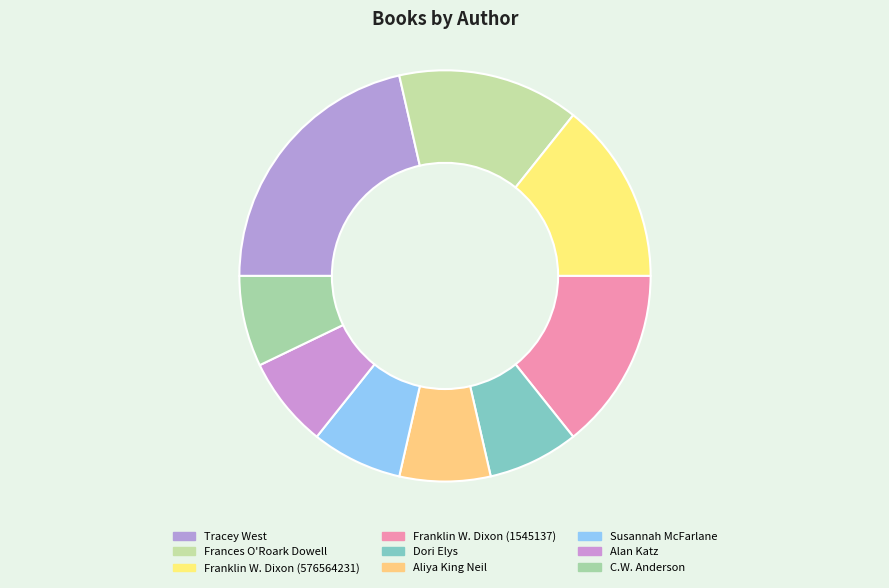

How many slices are in this pie chart?

9